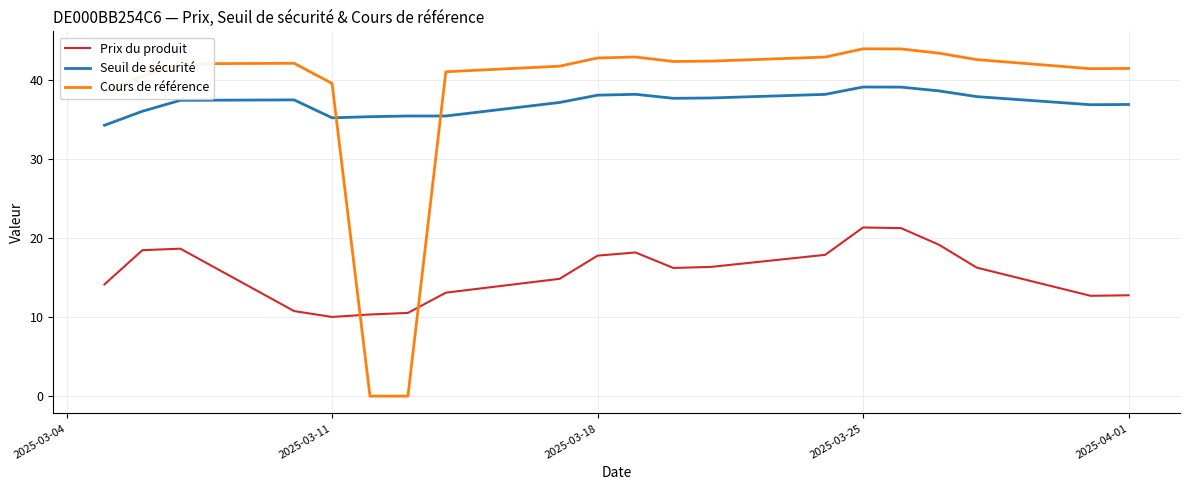

How many interior local peaks does the Cours de référence series have?

3